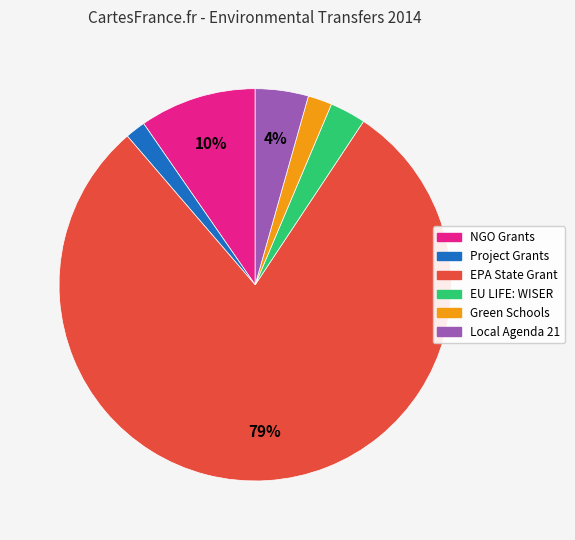

To the nearest percent, what is the average slice percentage?

17%